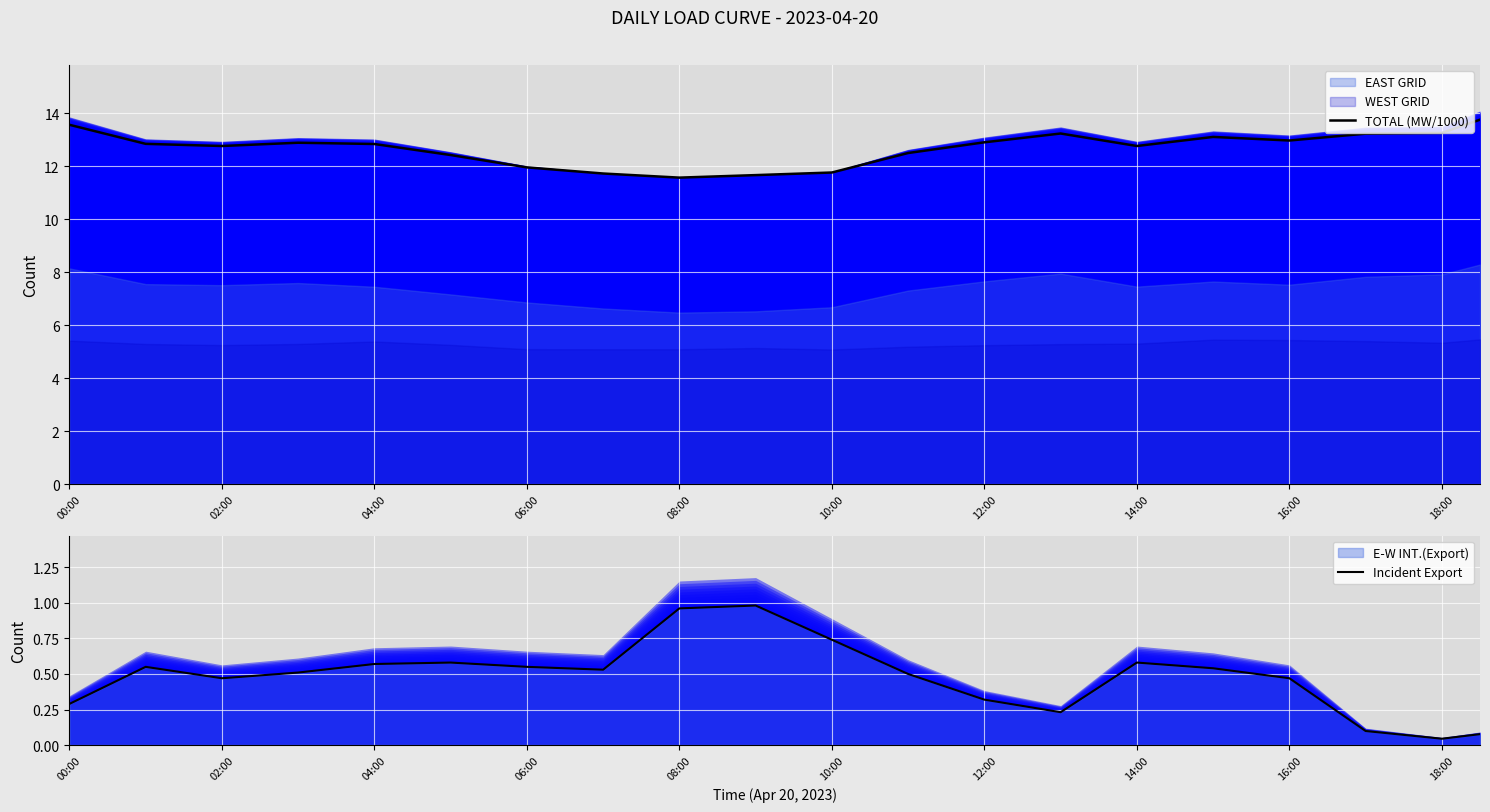

What is the highest value of the TOTAL (MW/1000) series?

13.8